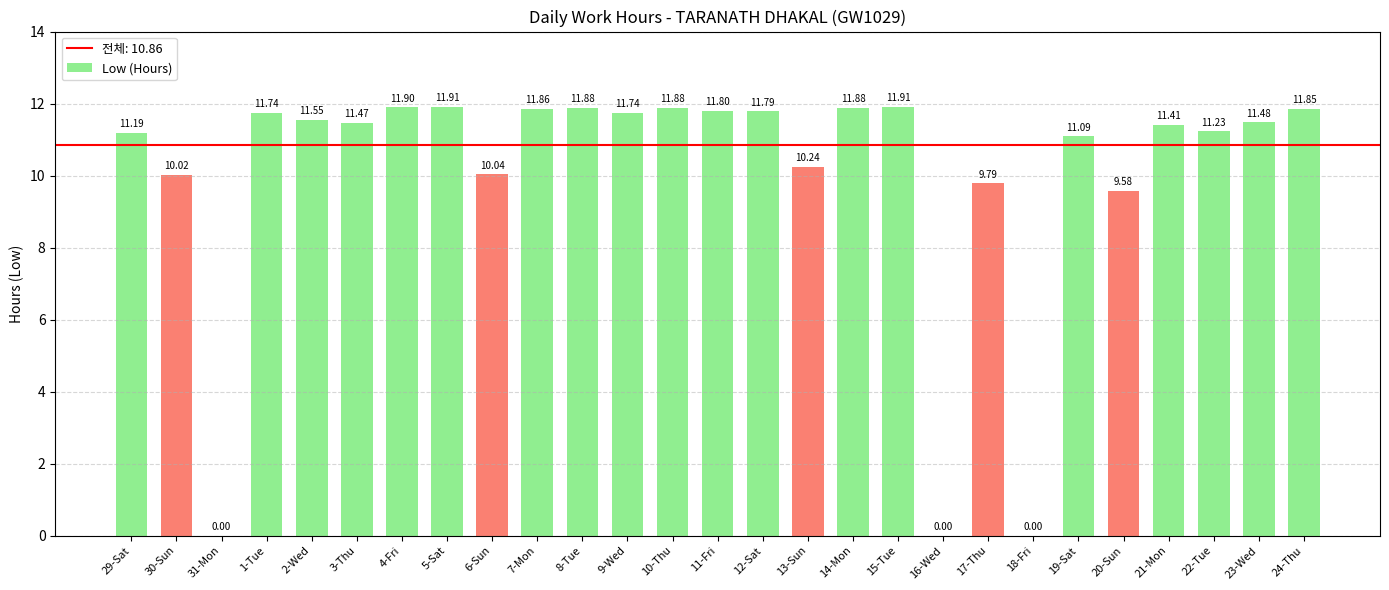

Are the bars horizontal?

No